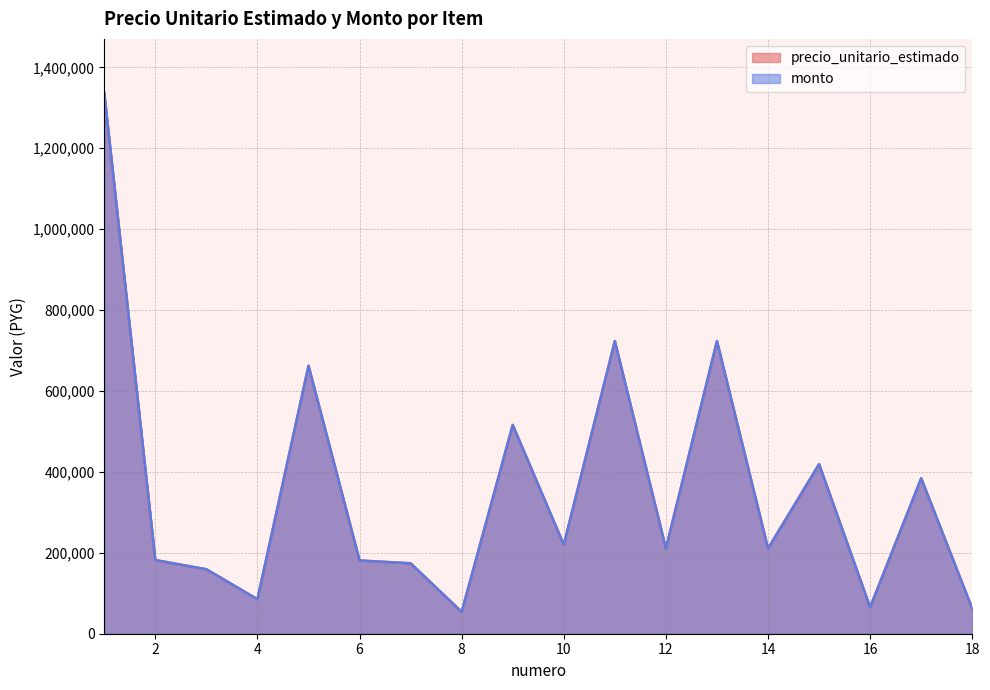

Is the value of precio_unitario_estimado at 8 greater than the value of monto at 1?

No